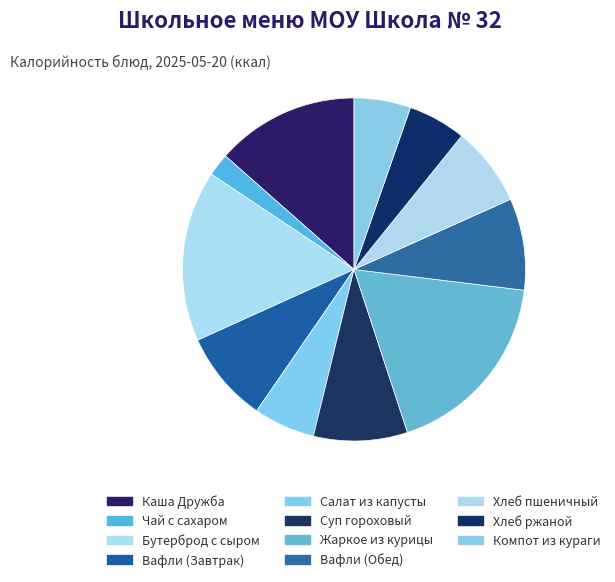

How many slices are in this pie chart?

11